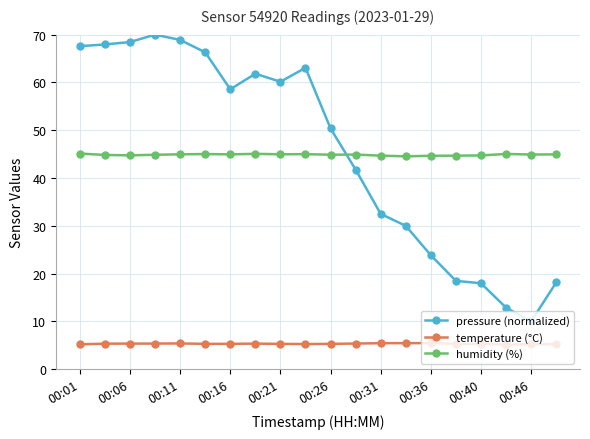

What is the sum of all humidity (%) values?

897.5